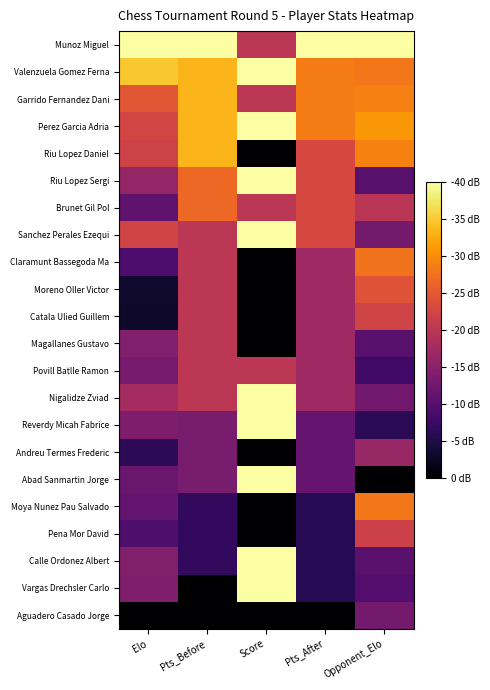

Reading left to right, extract all data points from this chart.

Munoz Miguel: Elo=1.0	Pts_Before=1.0	Score=0.5	Pts_After=1.0	Opponent_Elo=1.0
Valenzuela Gomez Ferna: Elo=0.9	Pts_Before=0.8	Score=1.0	Pts_After=0.7	Opponent_Elo=0.7
Garrido Fernandez Dani: Elo=0.6	Pts_Before=0.8	Score=0.5	Pts_After=0.7	Opponent_Elo=0.7
Perez Garcia Adria: Elo=0.6	Pts_Before=0.8	Score=1.0	Pts_After=0.7	Opponent_Elo=0.8
Riu Lopez Daniel: Elo=0.6	Pts_Before=0.8	Score=0.0	Pts_After=0.6	Opponent_Elo=0.7
Riu Lopez Sergi: Elo=0.4	Pts_Before=0.7	Score=1.0	Pts_After=0.6	Opponent_Elo=0.3
Brunet Gil Pol: Elo=0.3	Pts_Before=0.7	Score=0.5	Pts_After=0.6	Opponent_Elo=0.5
Sanchez Perales Ezequi: Elo=0.6	Pts_Before=0.5	Score=1.0	Pts_After=0.6	Opponent_Elo=0.3
Claramunt Bassegoda Ma: Elo=0.2	Pts_Before=0.5	Score=0.0	Pts_After=0.4	Opponent_Elo=0.7
Moreno Oller Victor: Elo=0.1	Pts_Before=0.5	Score=0.0	Pts_After=0.4	Opponent_Elo=0.6
Catala Ulied Guillem: Elo=0.1	Pts_Before=0.5	Score=0.0	Pts_After=0.4	Opponent_Elo=0.6
Magallanes Gustavo: Elo=0.4	Pts_Before=0.5	Score=0.0	Pts_After=0.4	Opponent_Elo=0.3
Povill Batlle Ramon: Elo=0.3	Pts_Before=0.5	Score=0.5	Pts_After=0.4	Opponent_Elo=0.2
Nigalidze Zviad: Elo=0.4	Pts_Before=0.5	Score=1.0	Pts_After=0.4	Opponent_Elo=0.3
Reverdy Micah Fabrice: Elo=0.3	Pts_Before=0.3	Score=1.0	Pts_After=0.3	Opponent_Elo=0.1
Andreu Termes Frederic: Elo=0.2	Pts_Before=0.3	Score=0.0	Pts_After=0.3	Opponent_Elo=0.4
Abad Sanmartin Jorge: Elo=0.3	Pts_Before=0.3	Score=1.0	Pts_After=0.3	Opponent_Elo=0.0
Moya Nunez Pau Salvado: Elo=0.3	Pts_Before=0.2	Score=0.0	Pts_After=0.1	Opponent_Elo=0.7
Pena Mor David: Elo=0.2	Pts_Before=0.2	Score=0.0	Pts_After=0.1	Opponent_Elo=0.5
Calle Ordonez Albert: Elo=0.4	Pts_Before=0.2	Score=1.0	Pts_After=0.1	Opponent_Elo=0.3
Vargas Drechsler Carlo: Elo=0.3	Pts_Before=0.0	Score=1.0	Pts_After=0.1	Opponent_Elo=0.2
Aguadero Casado Jorge: Elo=0.0	Pts_Before=0.0	Score=0.0	Pts_After=0.0	Opponent_Elo=0.3